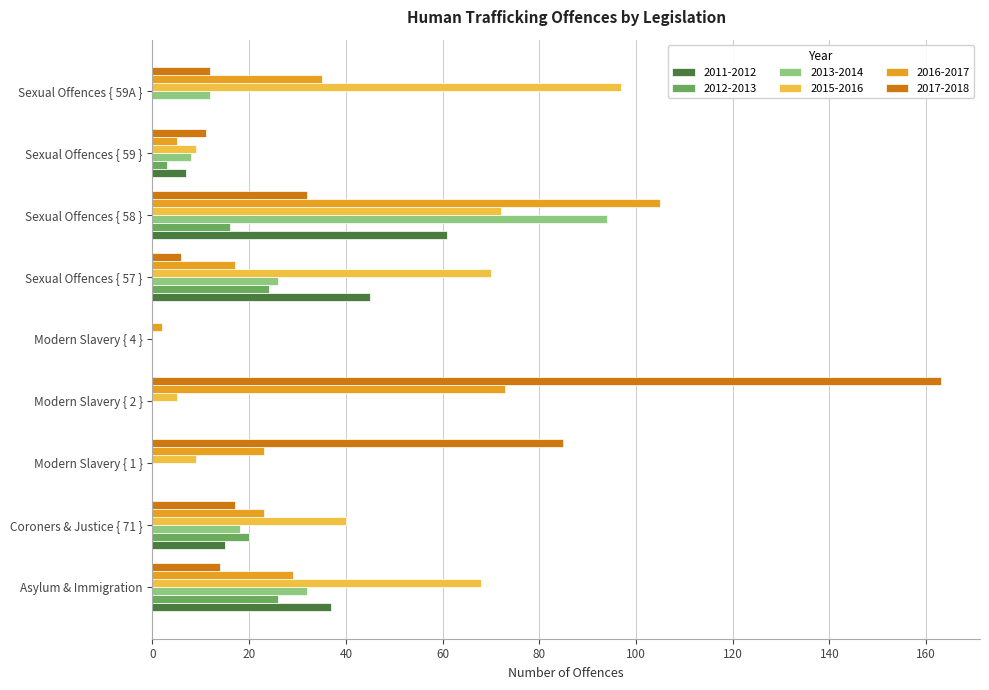

Is it true that 2015-2016 equals 3 at Sexual Offences { 59 }?

False